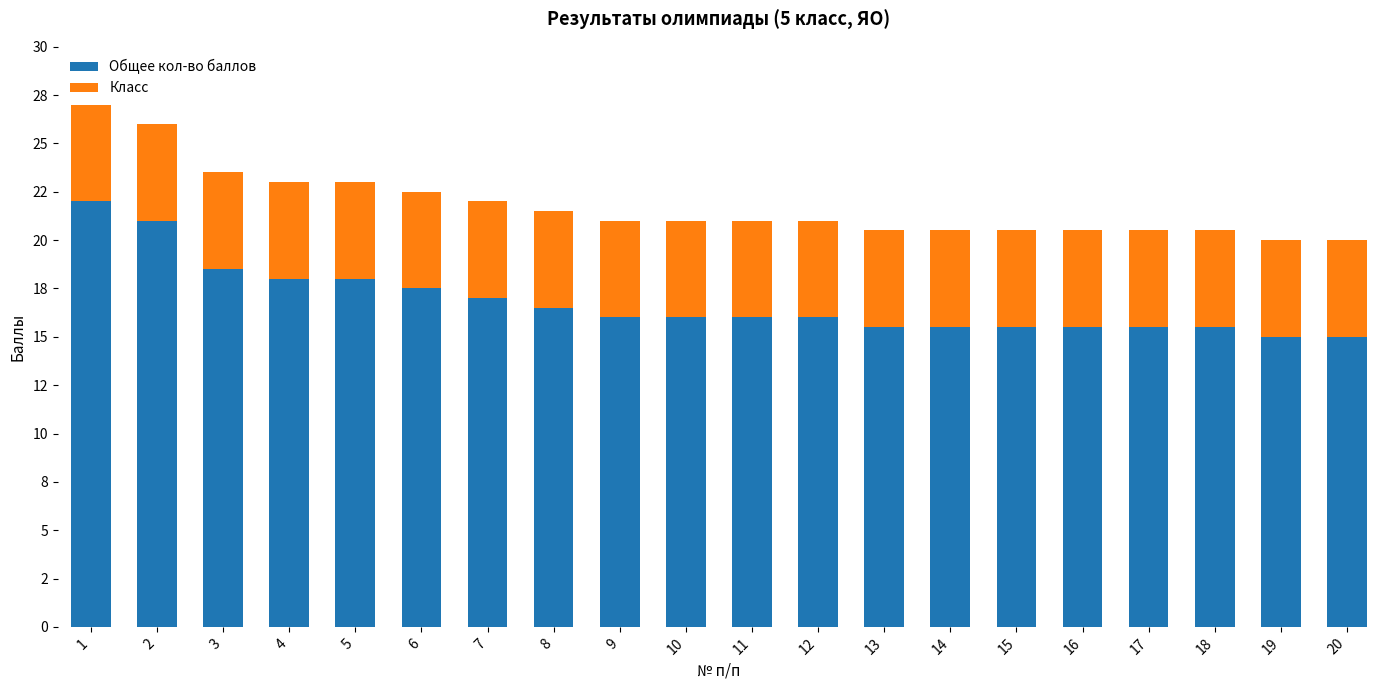

What is the sum of all Общее кол-во баллов values?

335.5